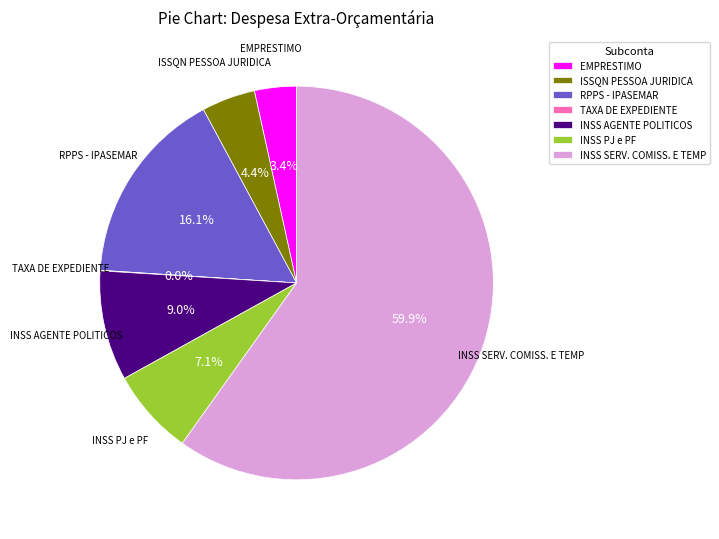

What is the largest slice in the pie chart?

INSS SERV. COMISS. E TEMP